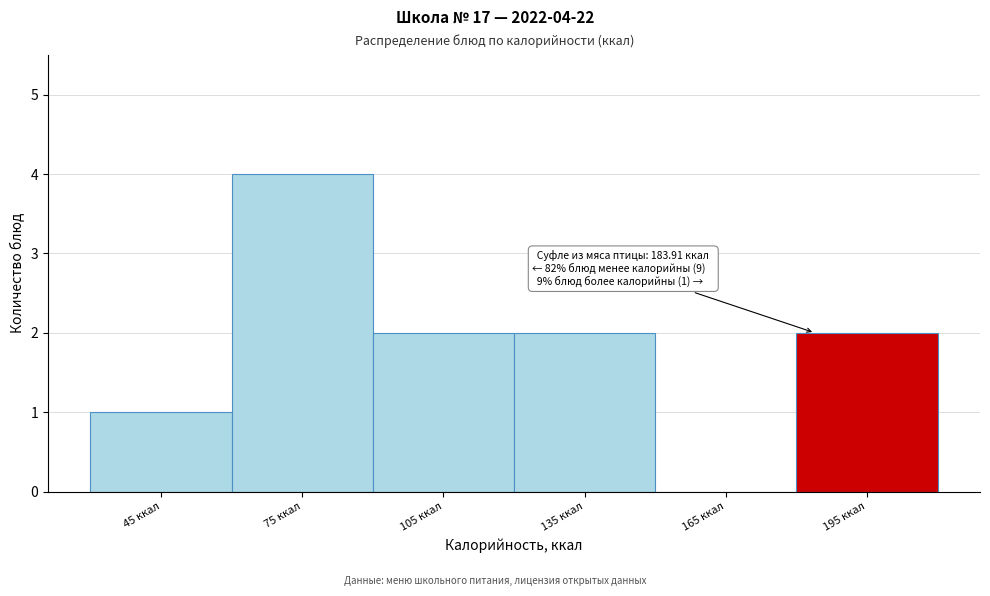

Over which range of the x-axis is the bar tallest?

60 to 90